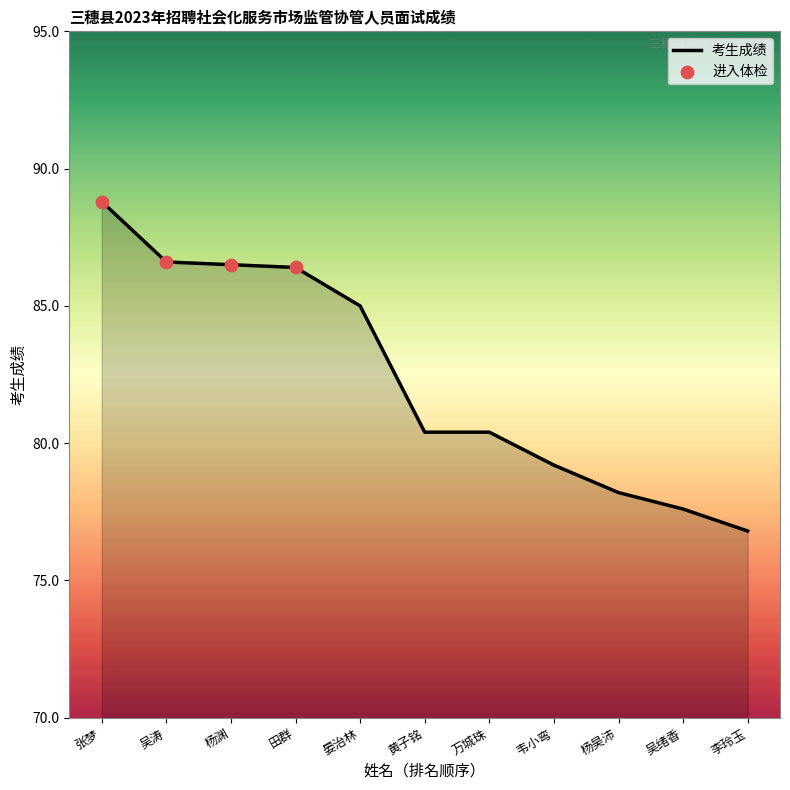

Between 吴绪香 and 万城珠, which is larger?

万城珠